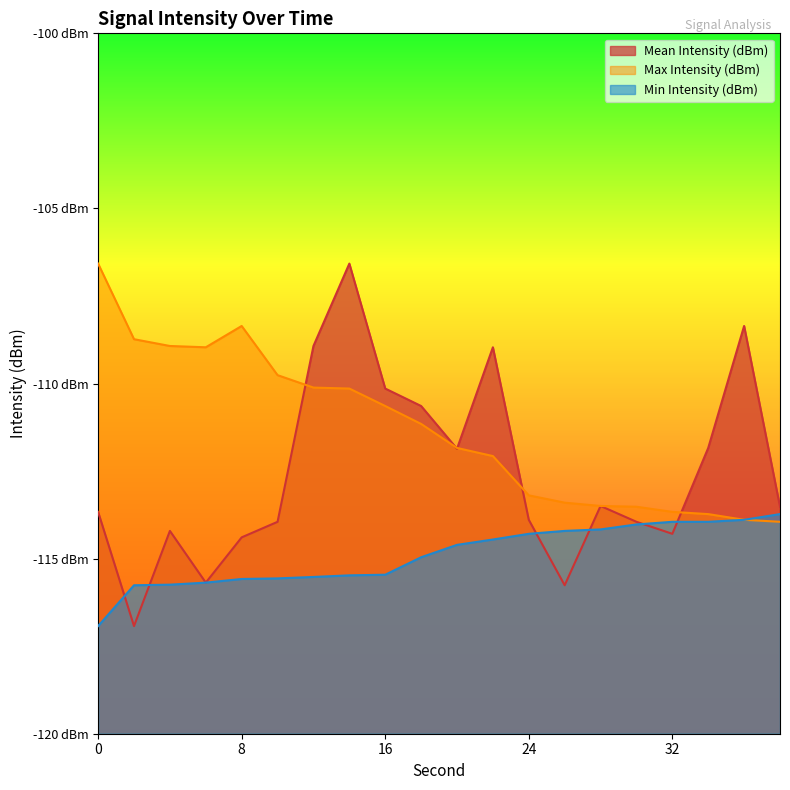

At 8, list the series in order from largest to smallest.

Max Intensity (dBm), Mean Intensity (dBm), Min Intensity (dBm)